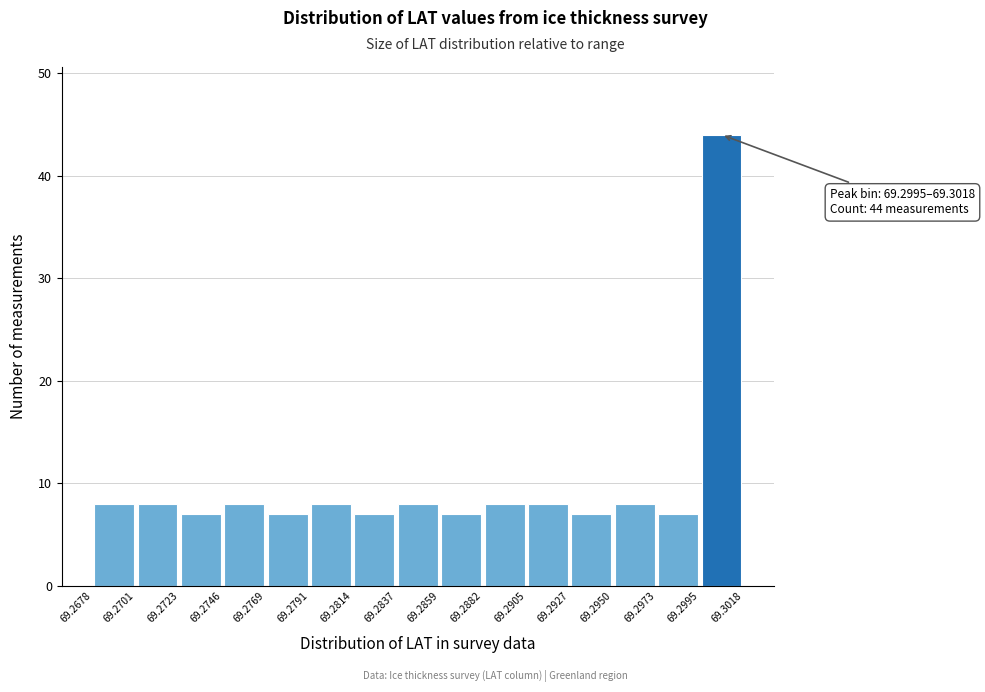

Over which range of the x-axis is the bar tallest?

69.2995 to 69.3018